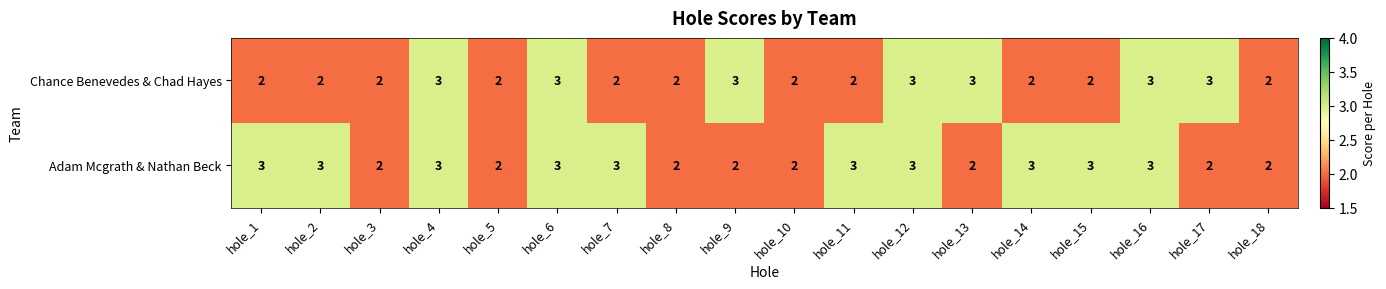

List the series in order of their overall mean, highest first.

Adam Mcgrath & Nathan Beck, Chance Benevedes & Chad Hayes